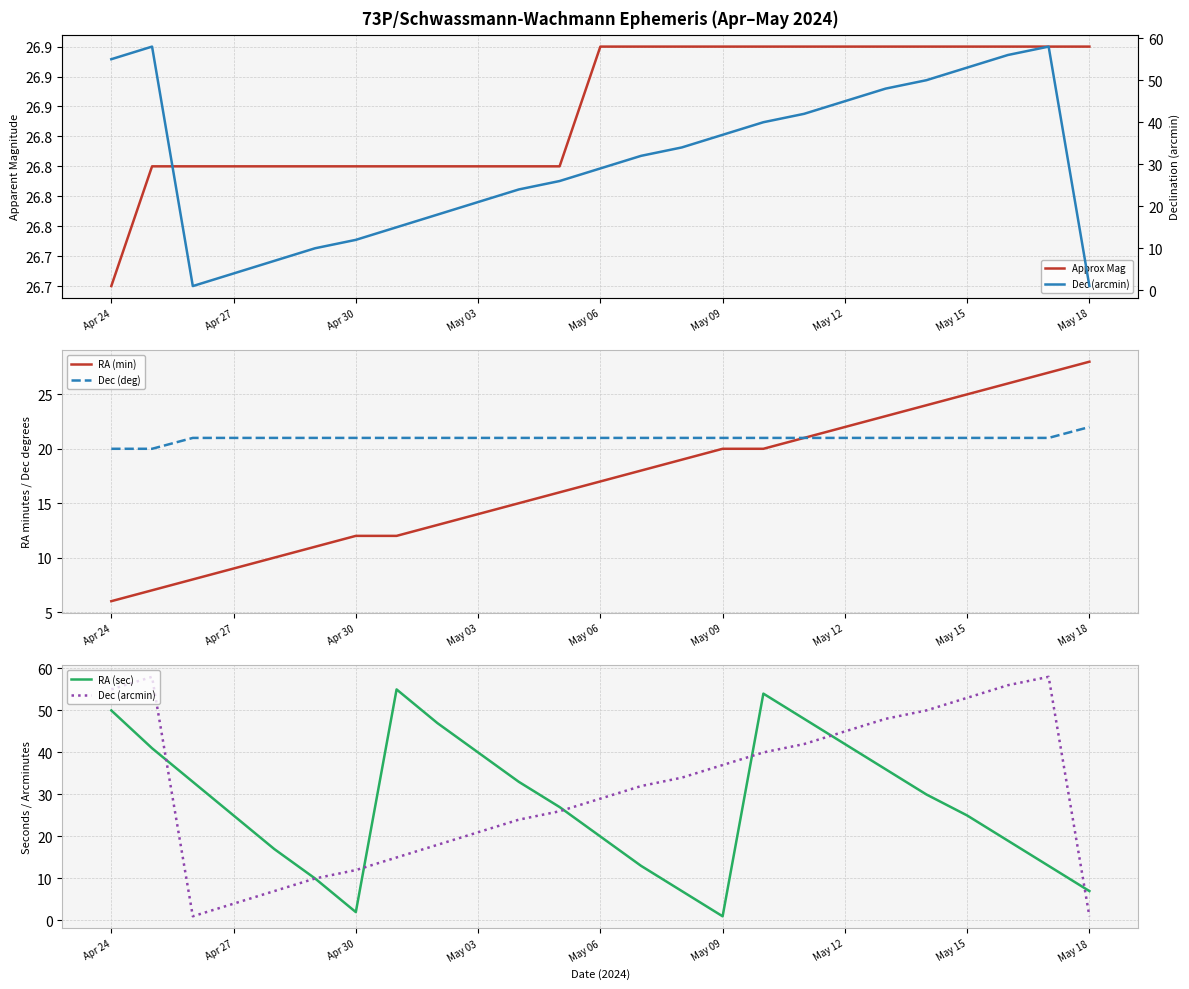

The RA (min) series shows 8 at May 06. True or false?

False